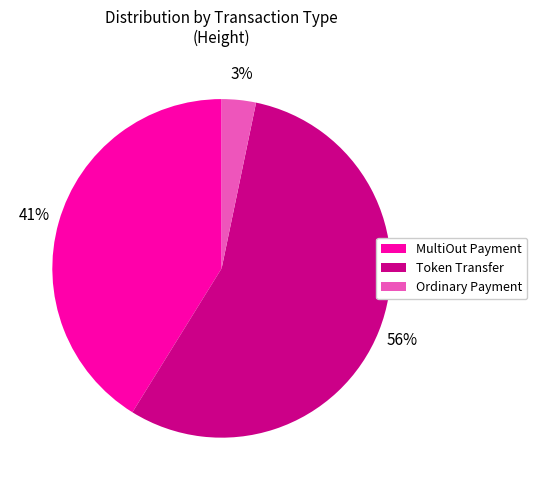

Between Ordinary Payment and MultiOut Payment, which is larger?

MultiOut Payment